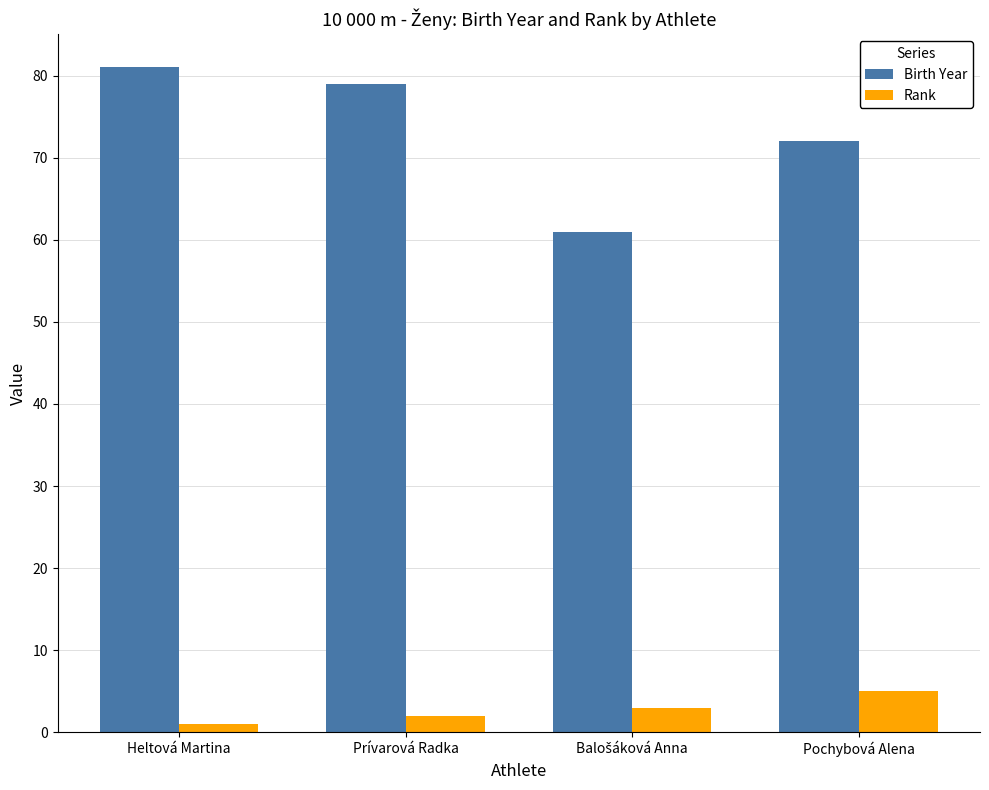

Where does the Birth Year series first go above 79?

Heltová Martina